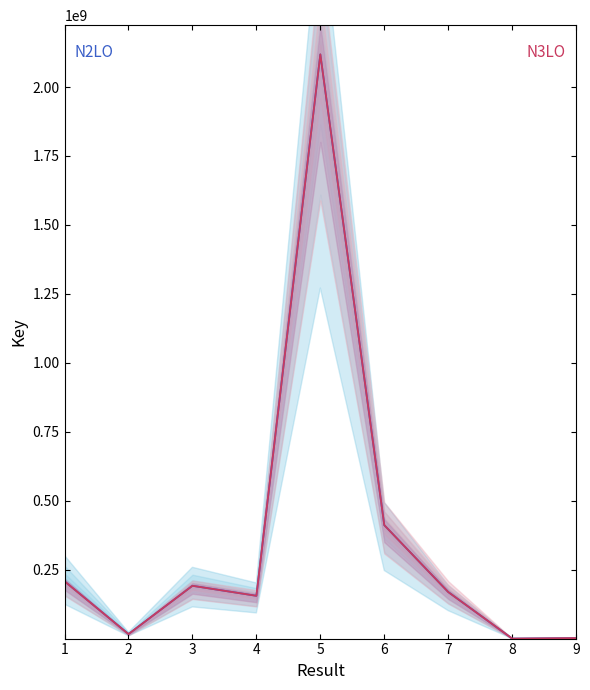

What is the average value of the N2LO boundary series?

363463006